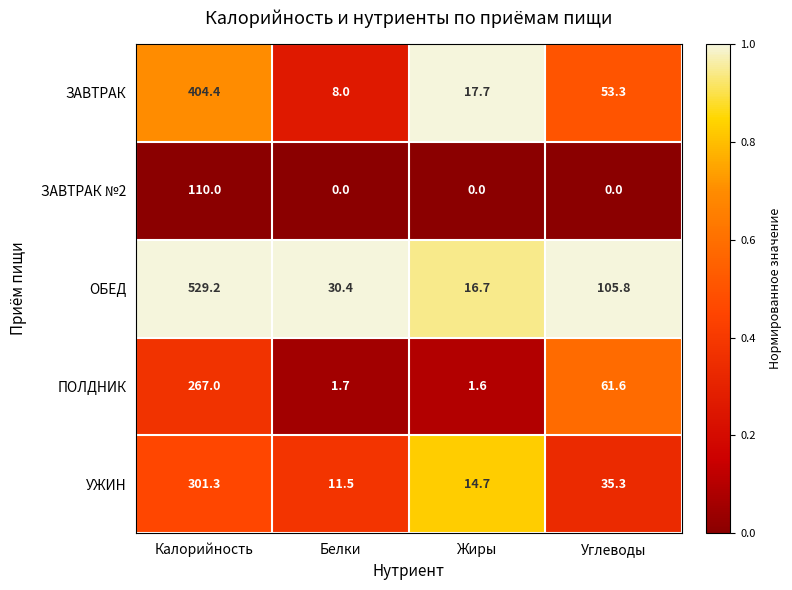

How many series are shown in this chart?

5